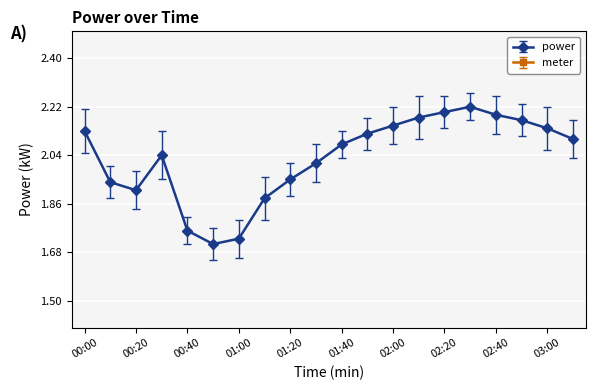

At which category does the chart reach its peak across all series?

02:30